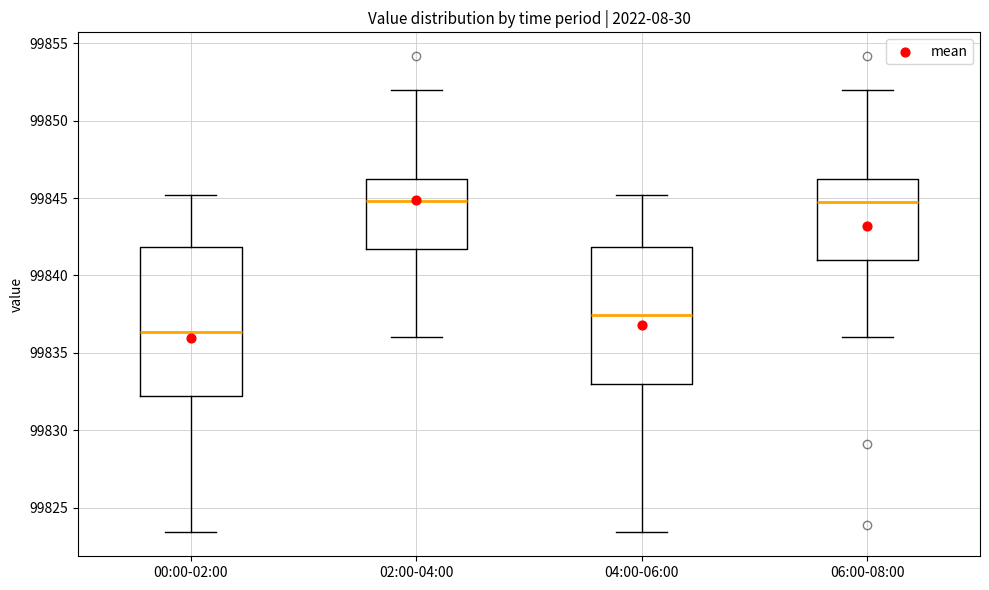

Comparing the boxes themselves (not the whiskers), which one is the tallest?

00:00-02:00